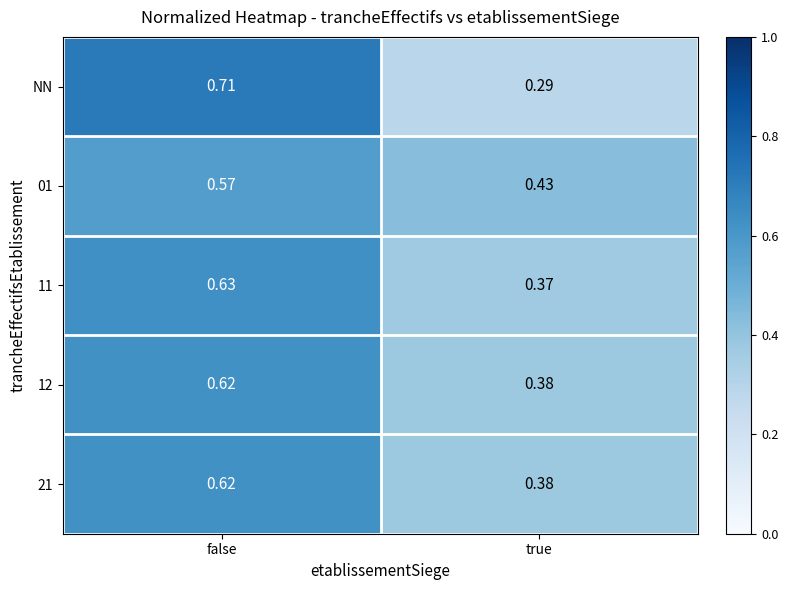

At which label is 21 closest to 0?

true